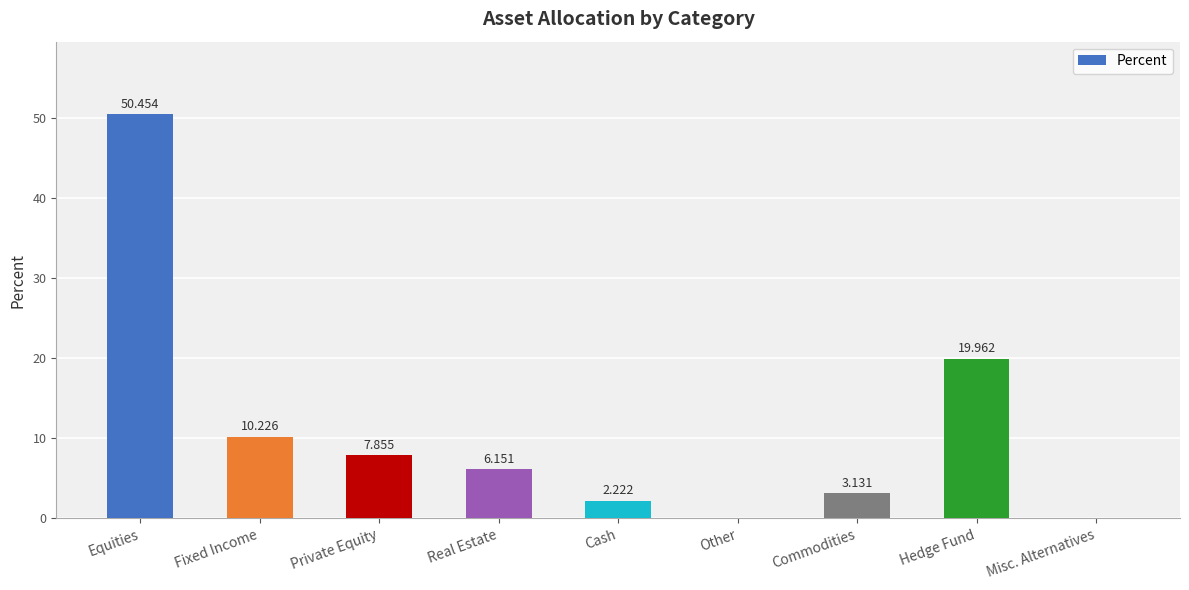

Between Misc. Alternatives and Fixed Income, which is larger?

Fixed Income